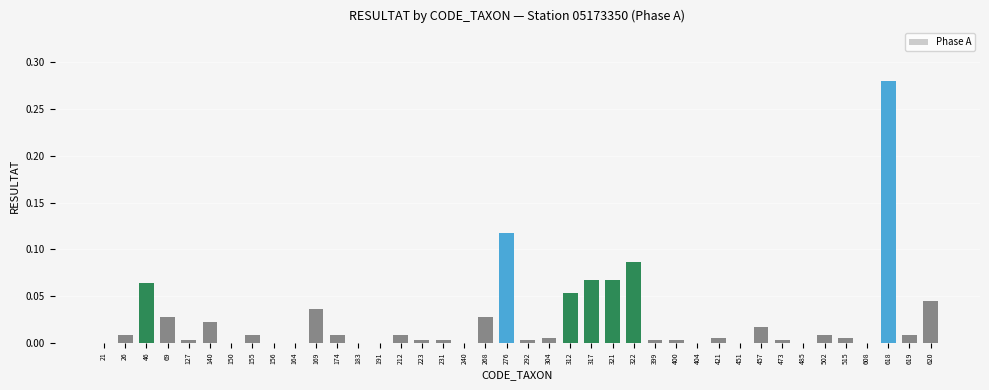

What is the sum of all values?

1.0